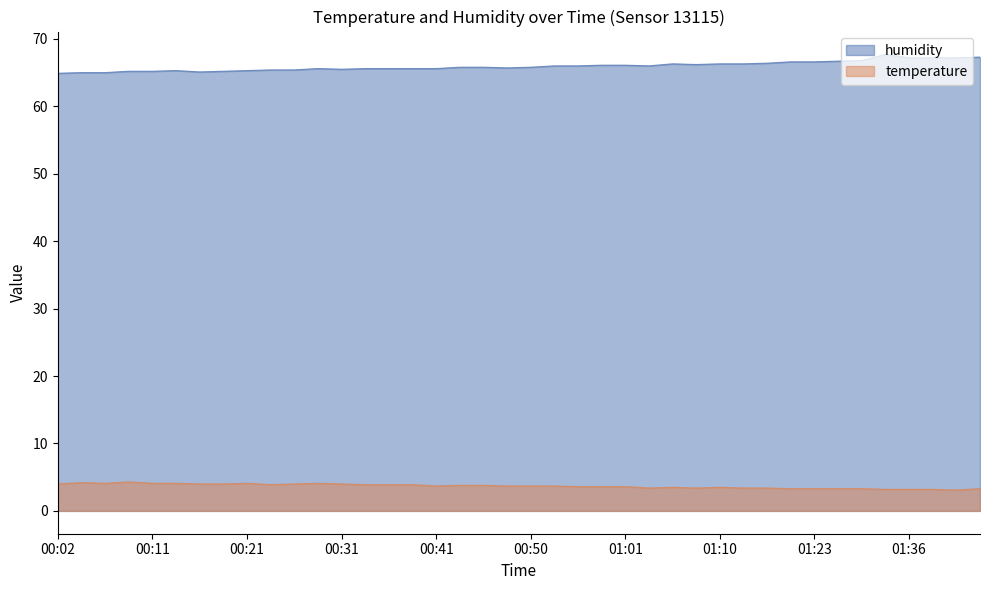

Is the value of temperature at 01:23 greater than the value of humidity at 01:06?

No